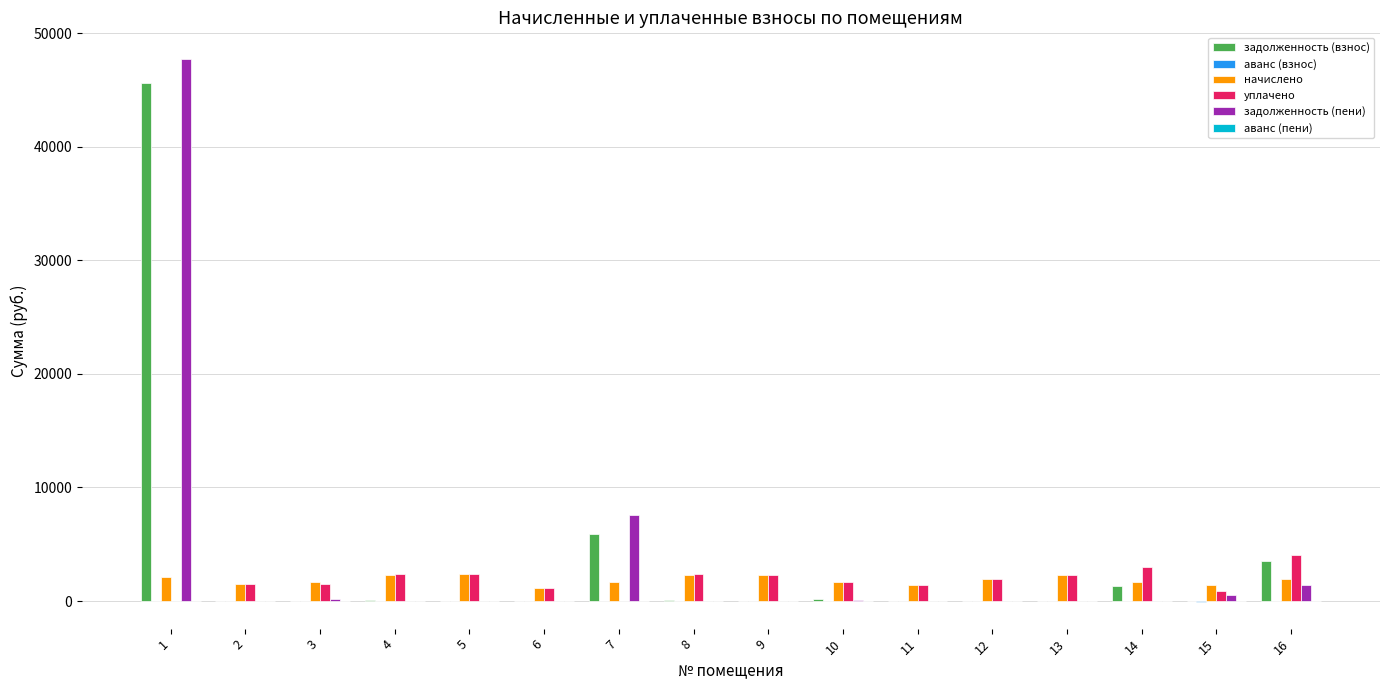

How many values in the задолженность (взнос) series exceed 0?

7